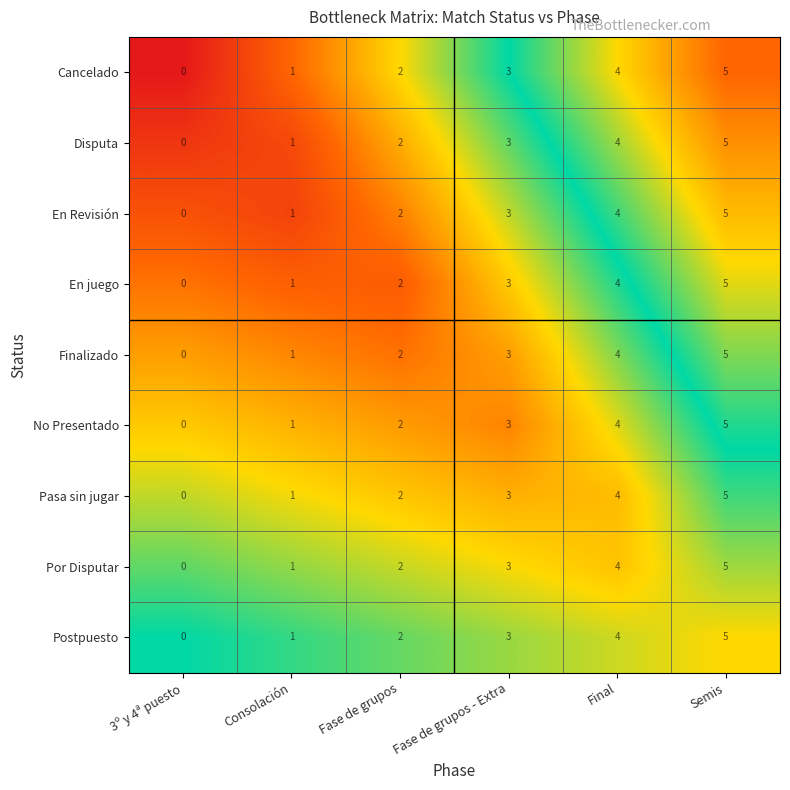

What is the difference between the second highest and second lowest values in the Por Disputar series?

3